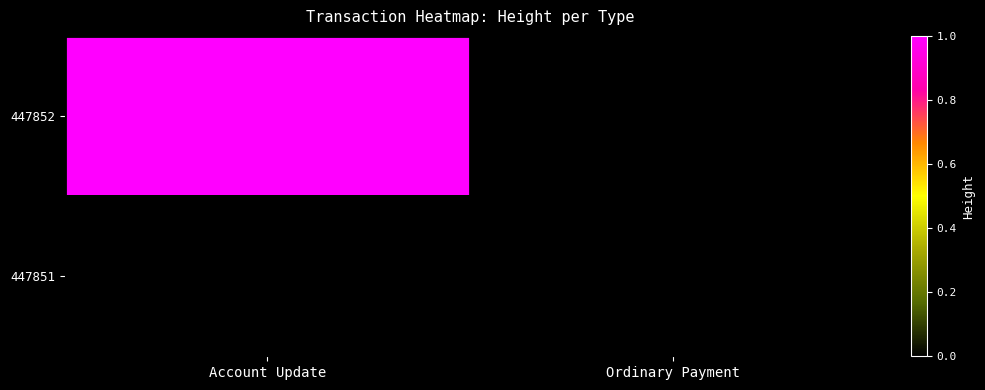

The value of 447852 at Account Update is 781309.7. True or false?

False